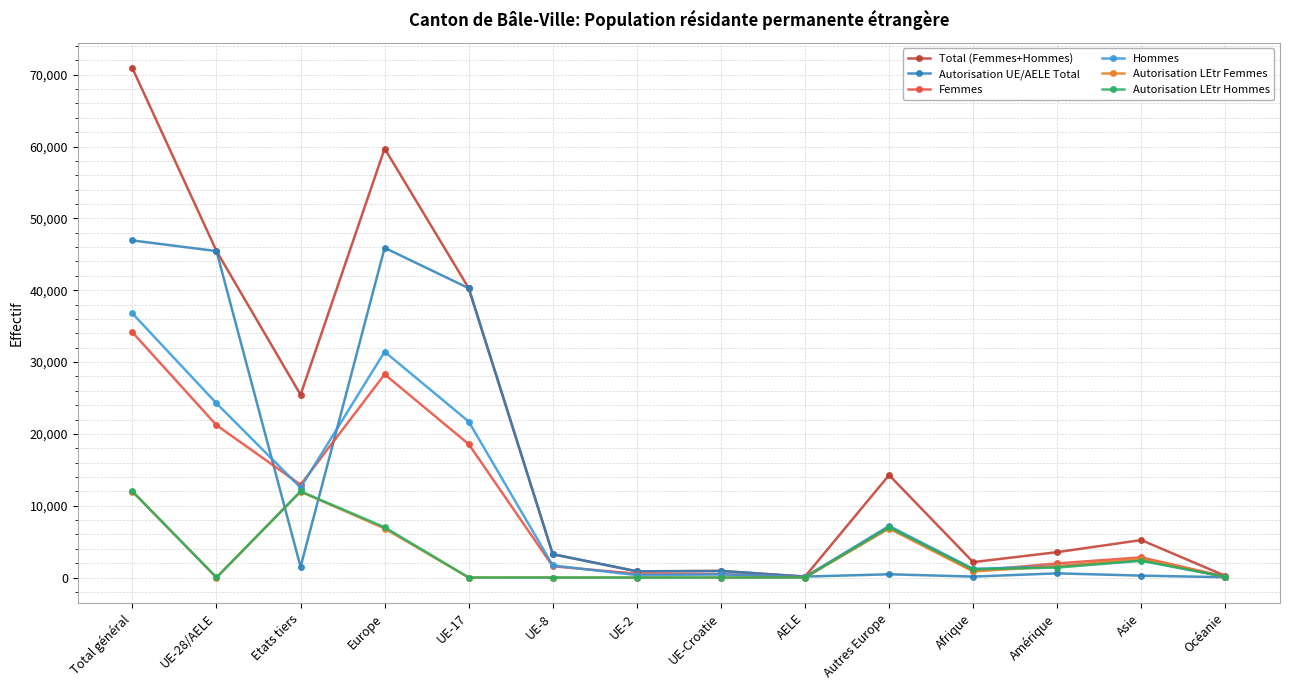

What is the value of the Total (Femmes+Hommes) point at the 6th from the left?

3248